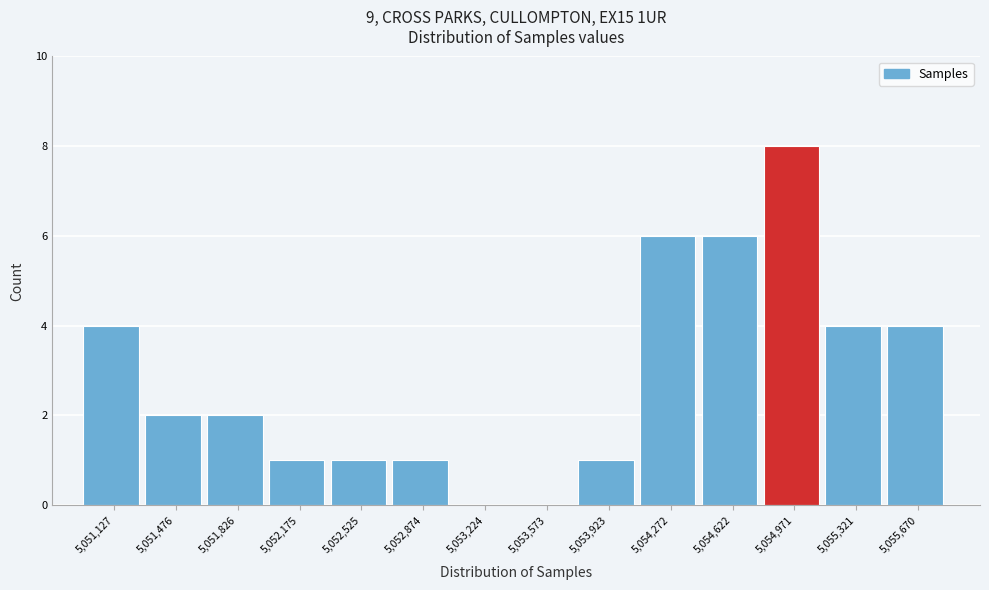

Reading left to right, extract all data points from this chart.

5,051,127=4	5,051,476=2	5,051,826=2	5,052,175=1	5,052,525=1	5,052,874=1	5,053,224=0	5,053,573=0	5,053,923=1	5,054,272=6	5,054,622=6	5,054,971=8	5,055,321=4	5,055,670=4